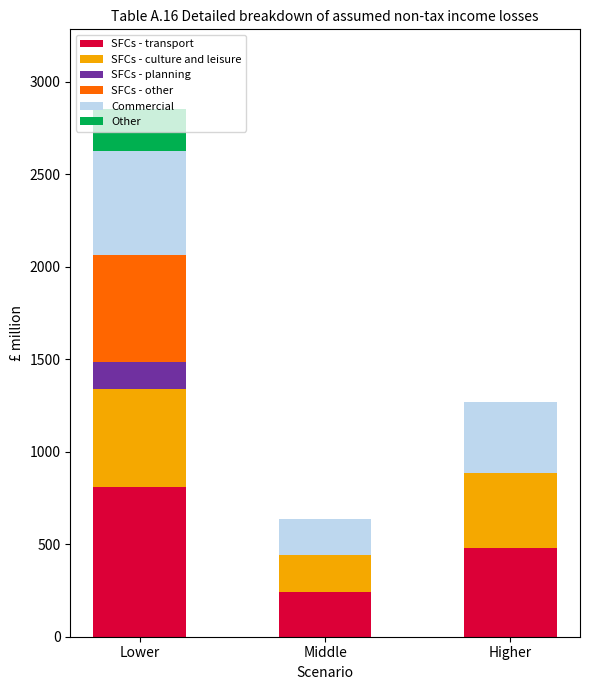

Does the chart contain stacked bars?

Yes